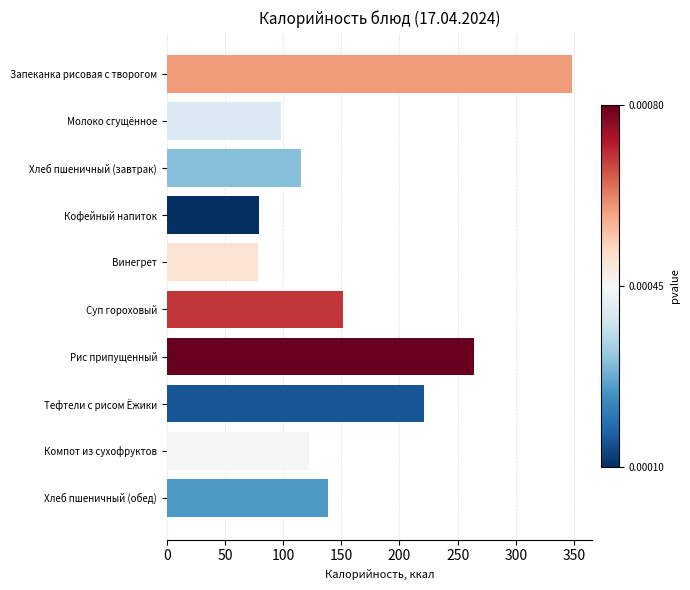

What is the average value?

161.6